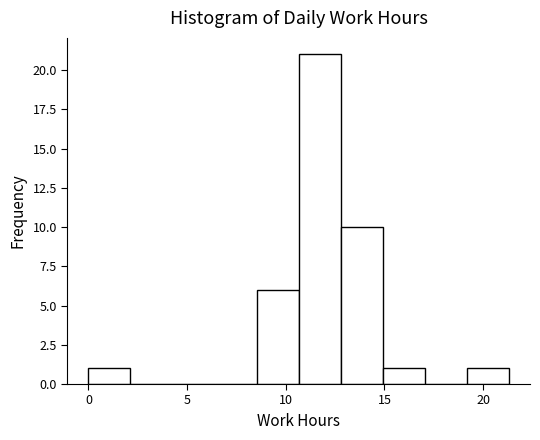

Reading left to right, transcribe this chart: for each bar, give the range it covers on the x-axis and its height. Neither the bar edges nor the heights are printed on the chart, so give them approximately, as read against the axes.

0.0 to 2.0: 1
2.0 to 4.5: 0
4.5 to 6.5: 0
6.5 to 8.5: 0
8.5 to 10.5: 6
10.5 to 13.0: 21
13.0 to 15.0: 10
15.0 to 17.0: 1
17.0 to 19.0: 0
19.0 to 21.5: 1